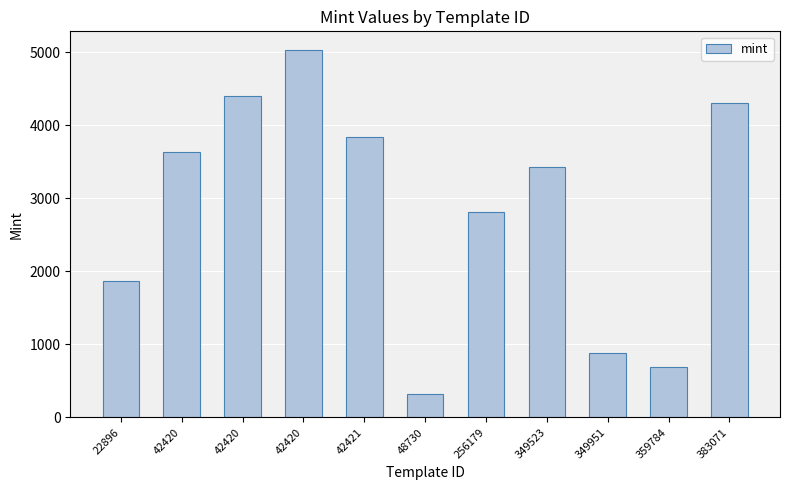

How many values are below 3429?

5